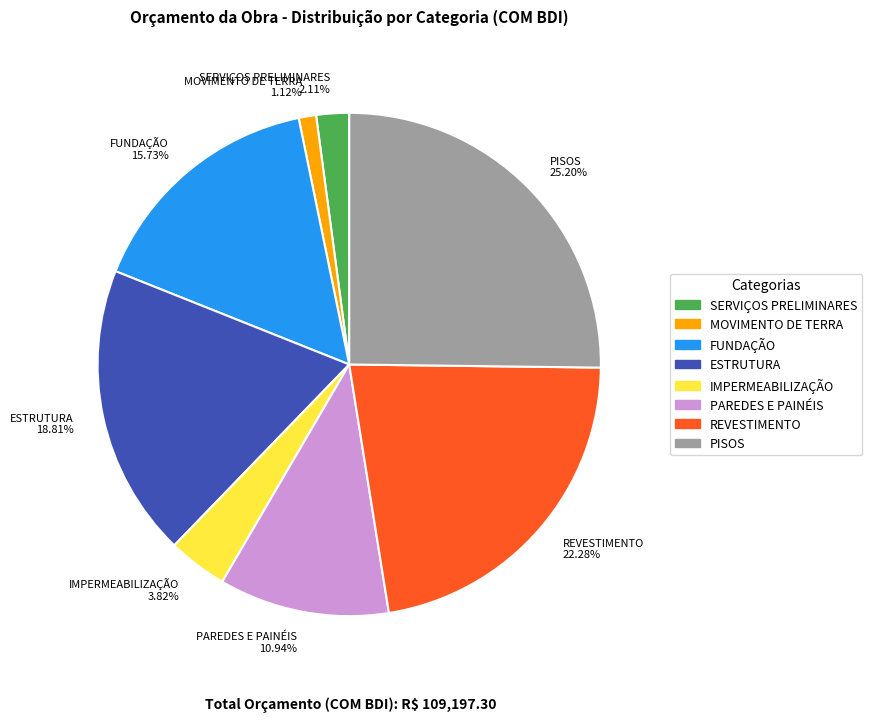

To the nearest percent, what is the combined percentage of PISOS and ESTRUTURA?

44%